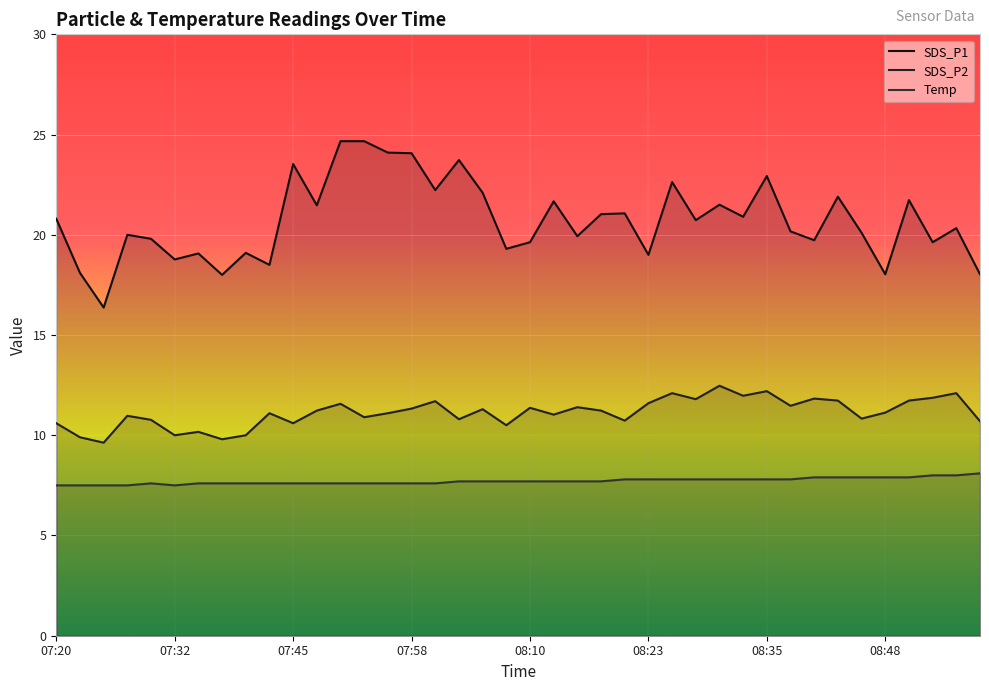

True or false: SDS_P1 and SDS_P2 intersect in this chart.

False